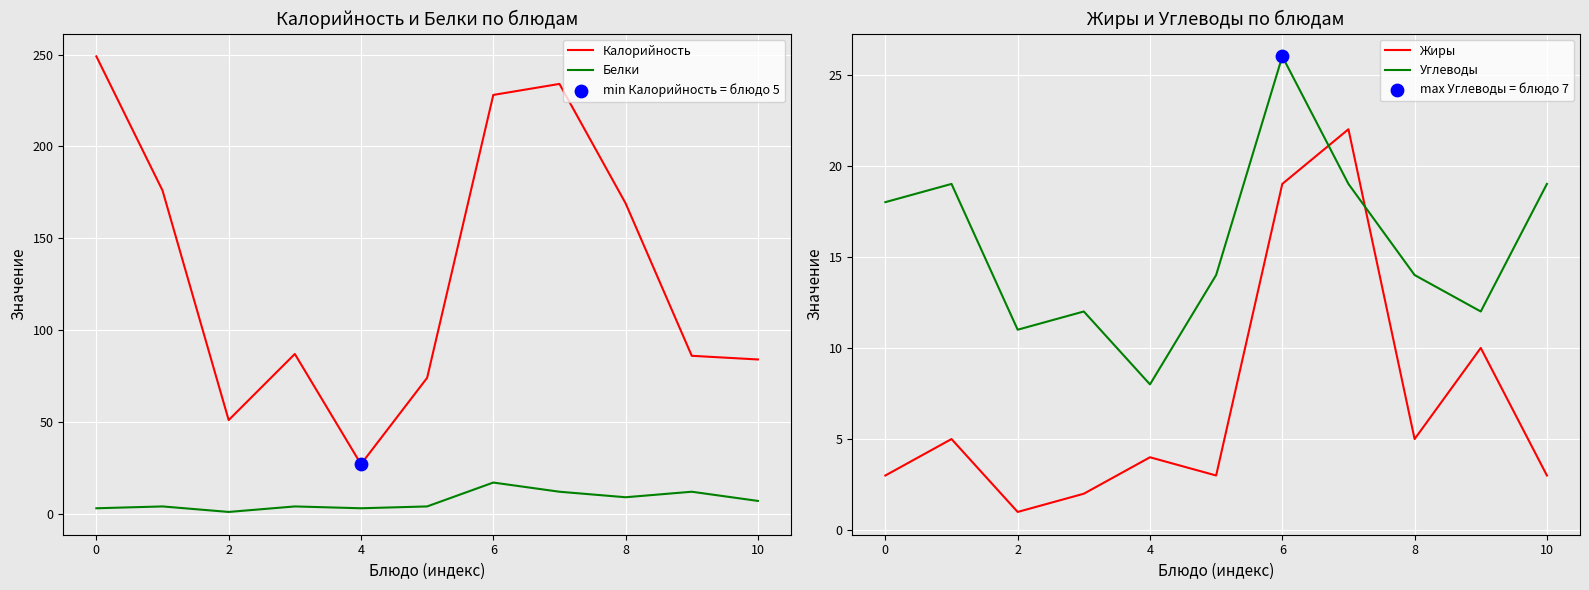

Where is Калорийность nearest to the value 138?

8